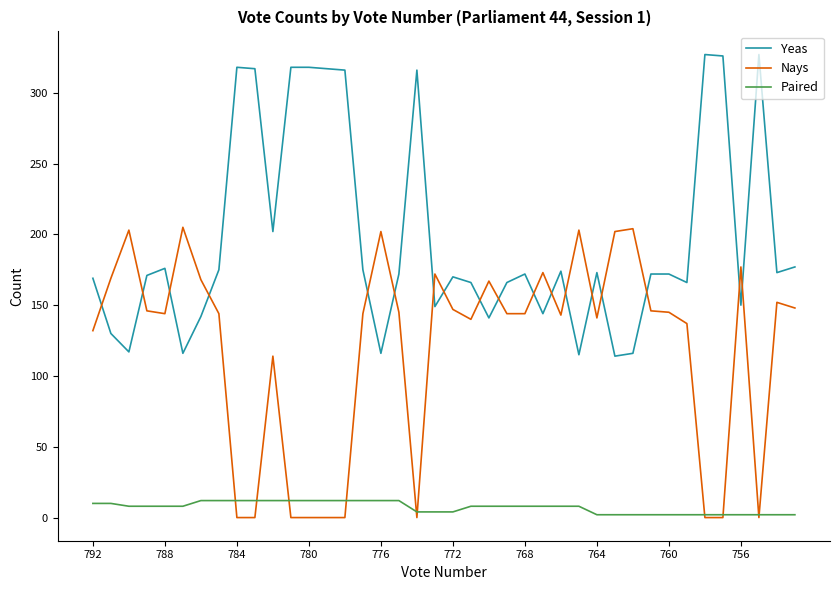

What is the lowest value of the Yeas series?

114